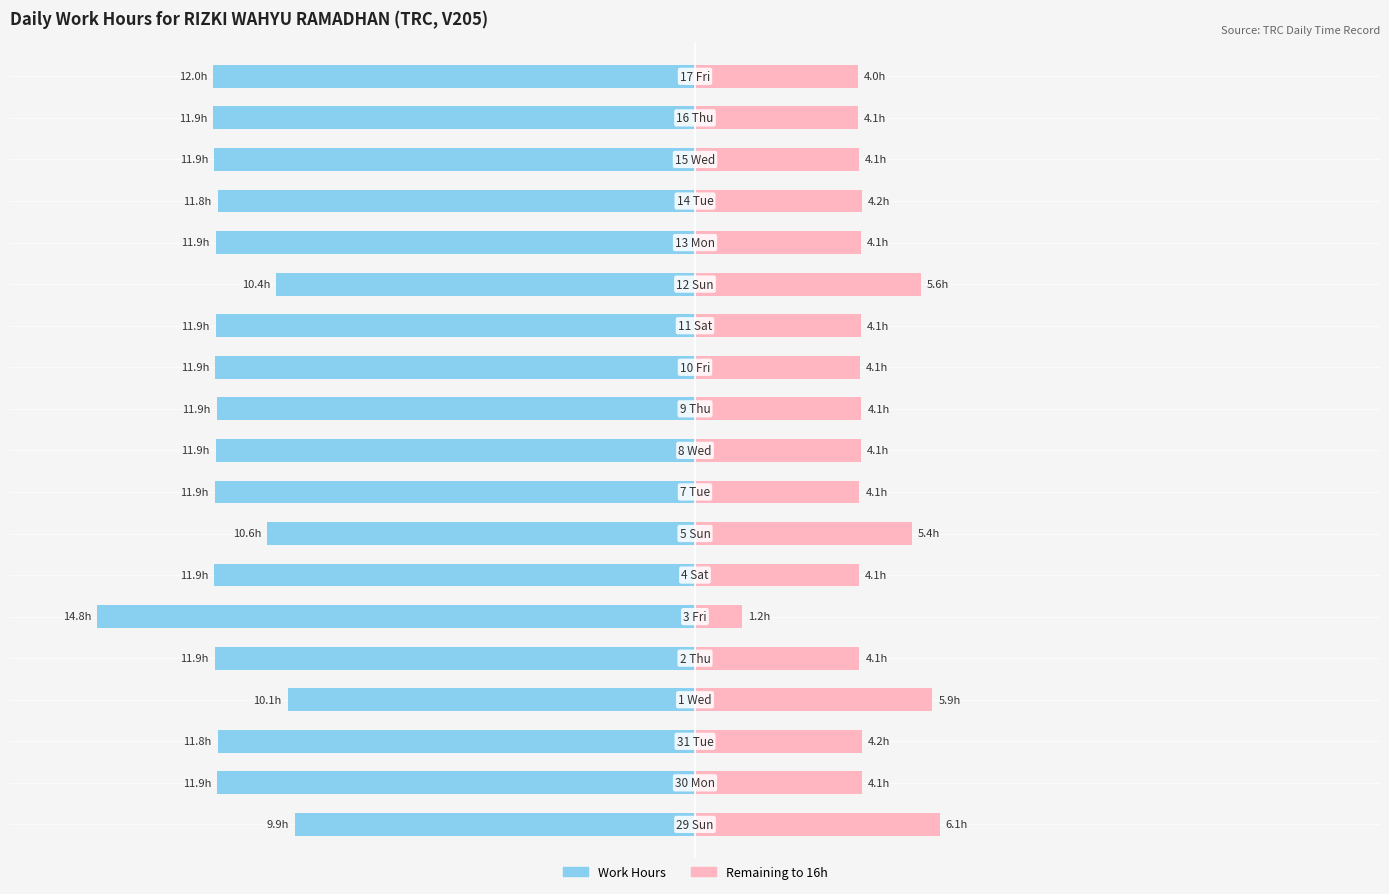

Is it true that Remaining to 16h equals 6.2 at 16?

False